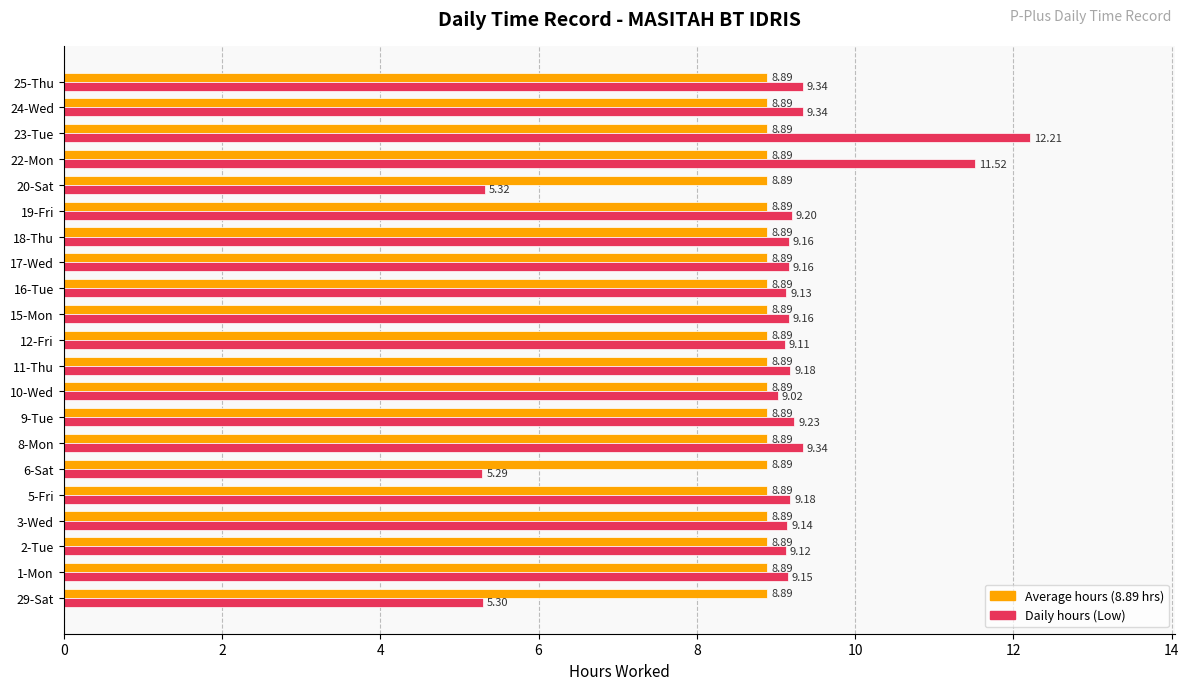

What is the sum of the Average hours (8.89 hrs) values at 11-Thu and 22-Mon?

17.8